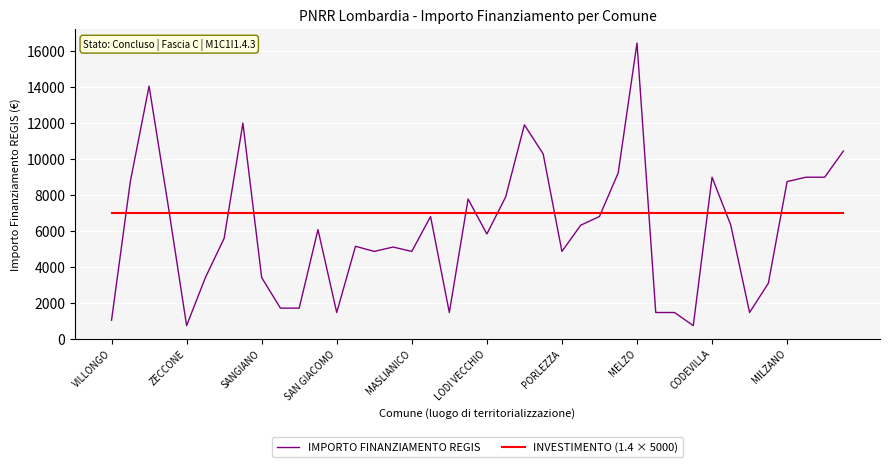

Which series has the largest total across all categories?

INVESTIMENTO (1.4 × 5000)